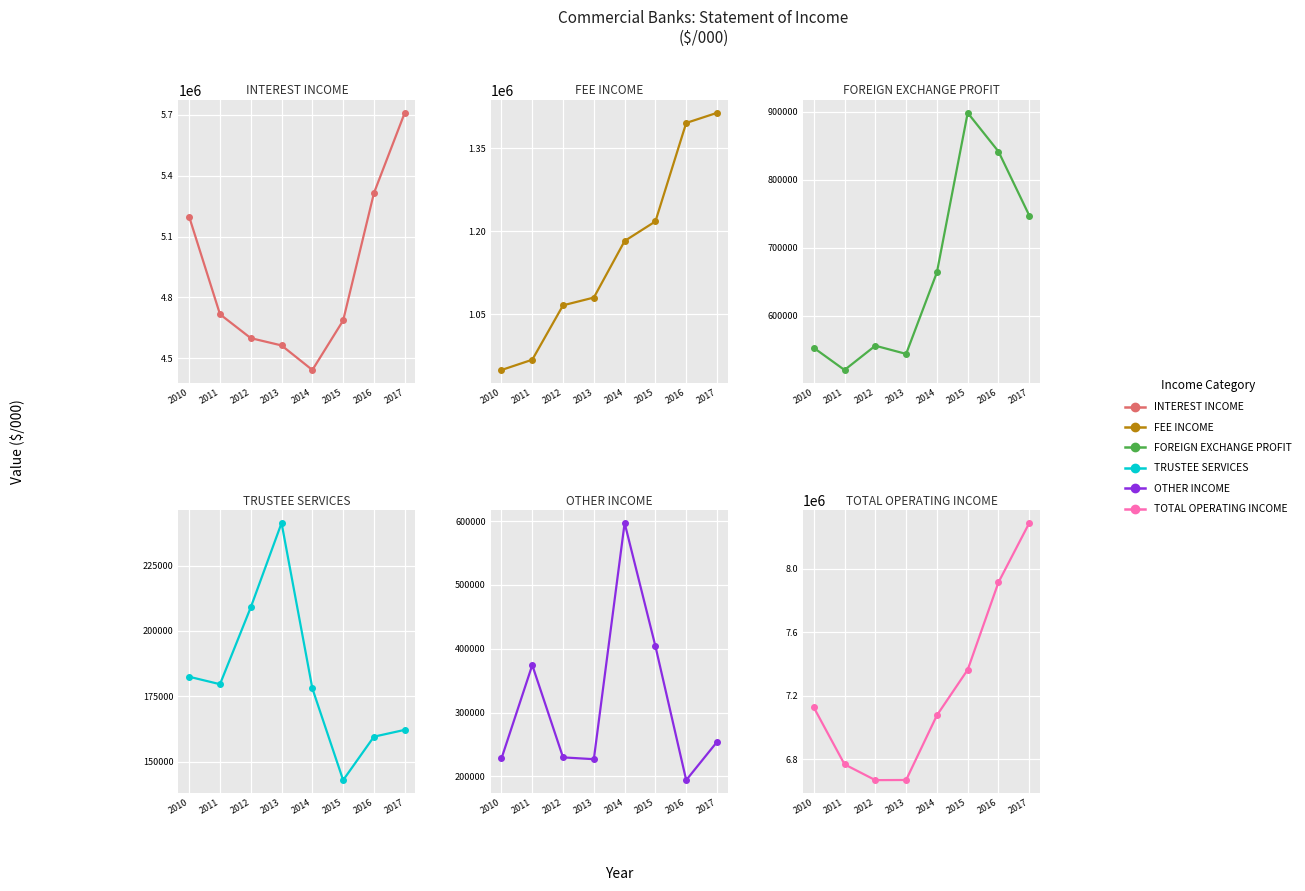

What is the average value of the INTEREST INCOME series?

4903689